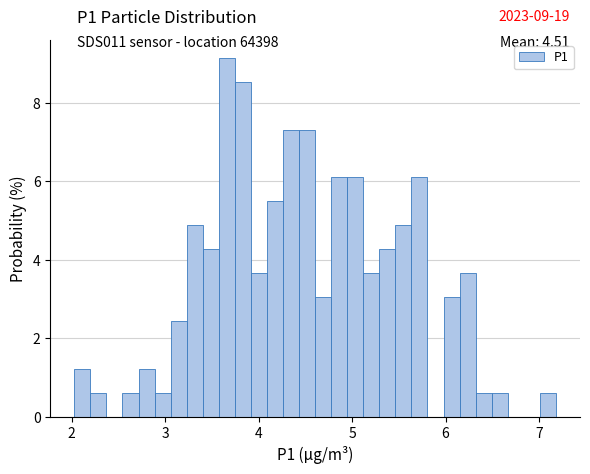

Read against the x-axis, roughly where is the centre of the tallest bar?

3.7